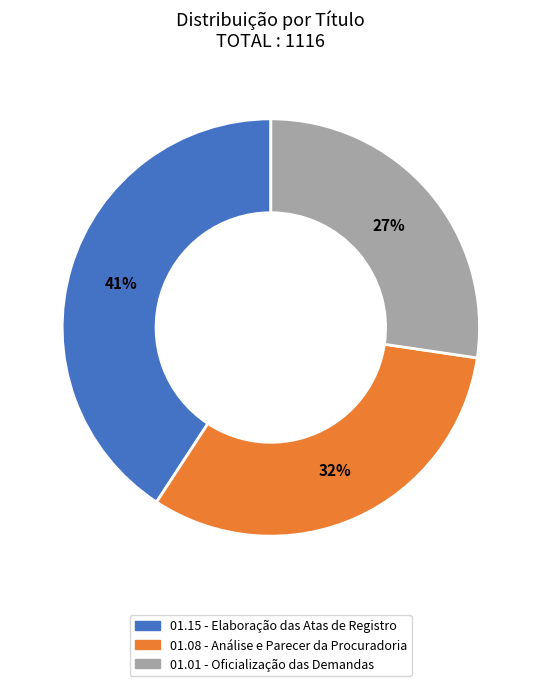

The 01.01 - Oficialização das Demandas slice represents 27% of the pie. True or false?

True